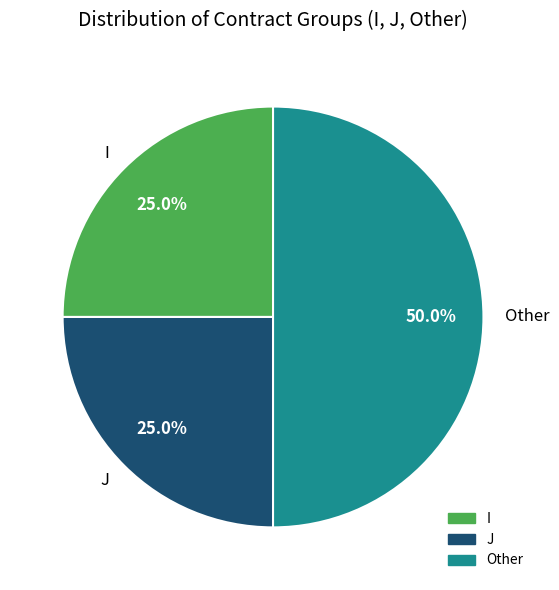

Is the sum of J and Other greater than half?

Yes